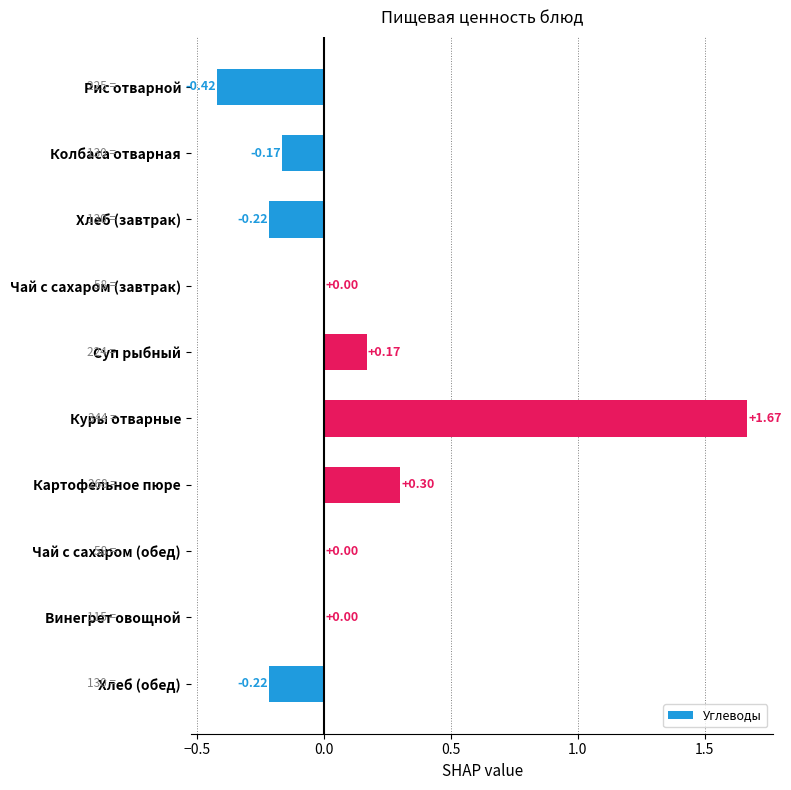

What is the change in value from Рис отварной to Картофельное пюре?

+0.7